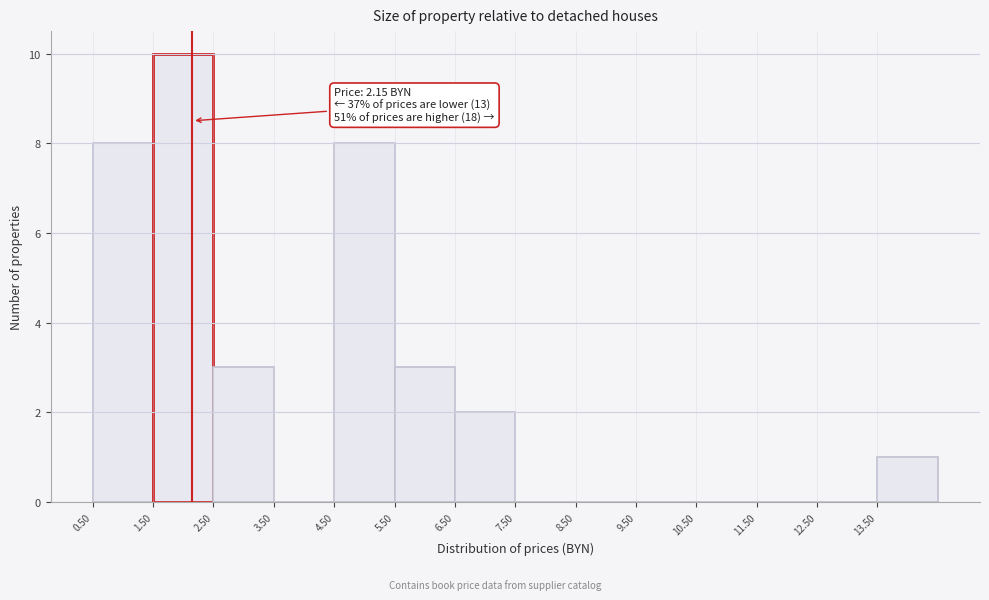

Which range on the x-axis has the tallest bar?

1.5 to 2.5